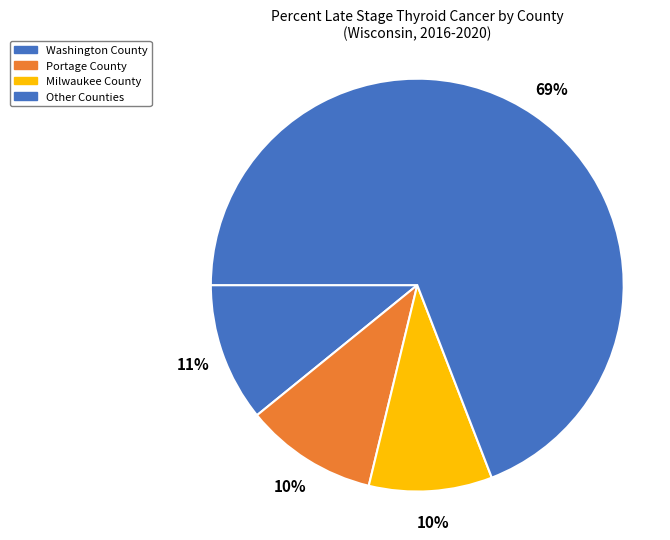

What is the largest slice in the pie chart?

Other Counties